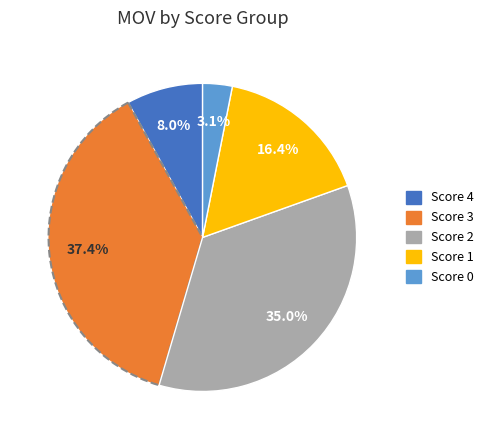

Is there a majority slice in this chart?

No